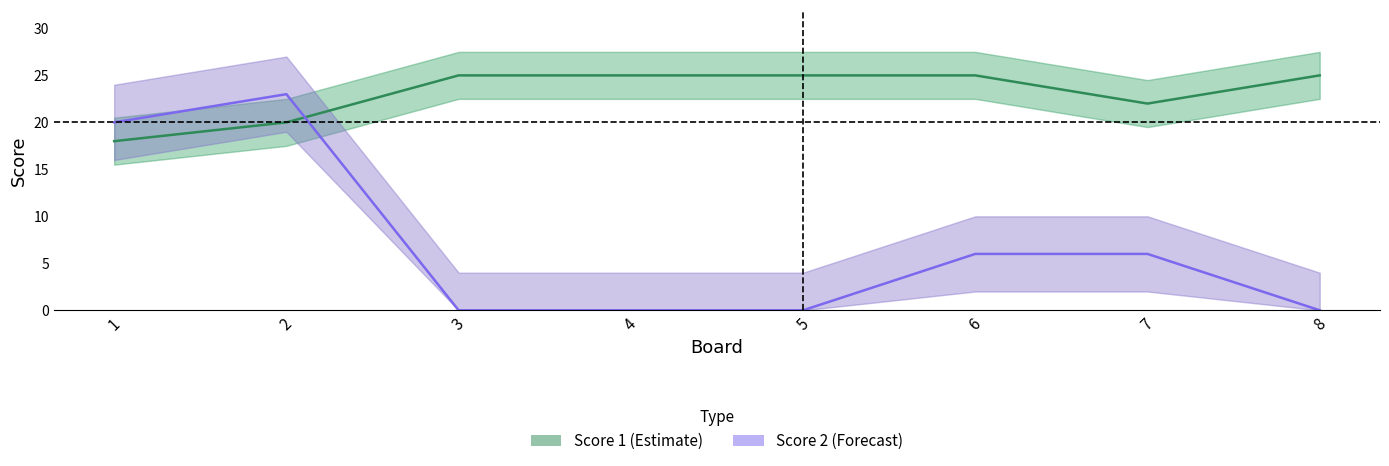

Between 5 and 6, which series saw the biggest shift?

Score 2 (Forecast)